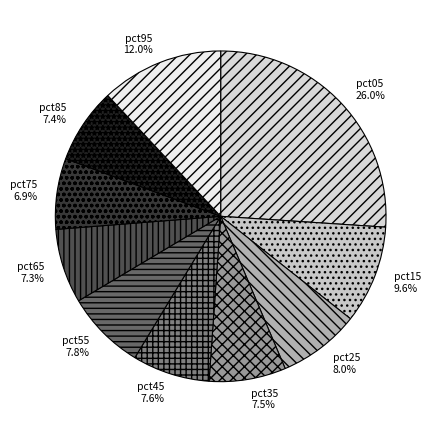

What is the total percentage of pct75 and pct15?

16.5%